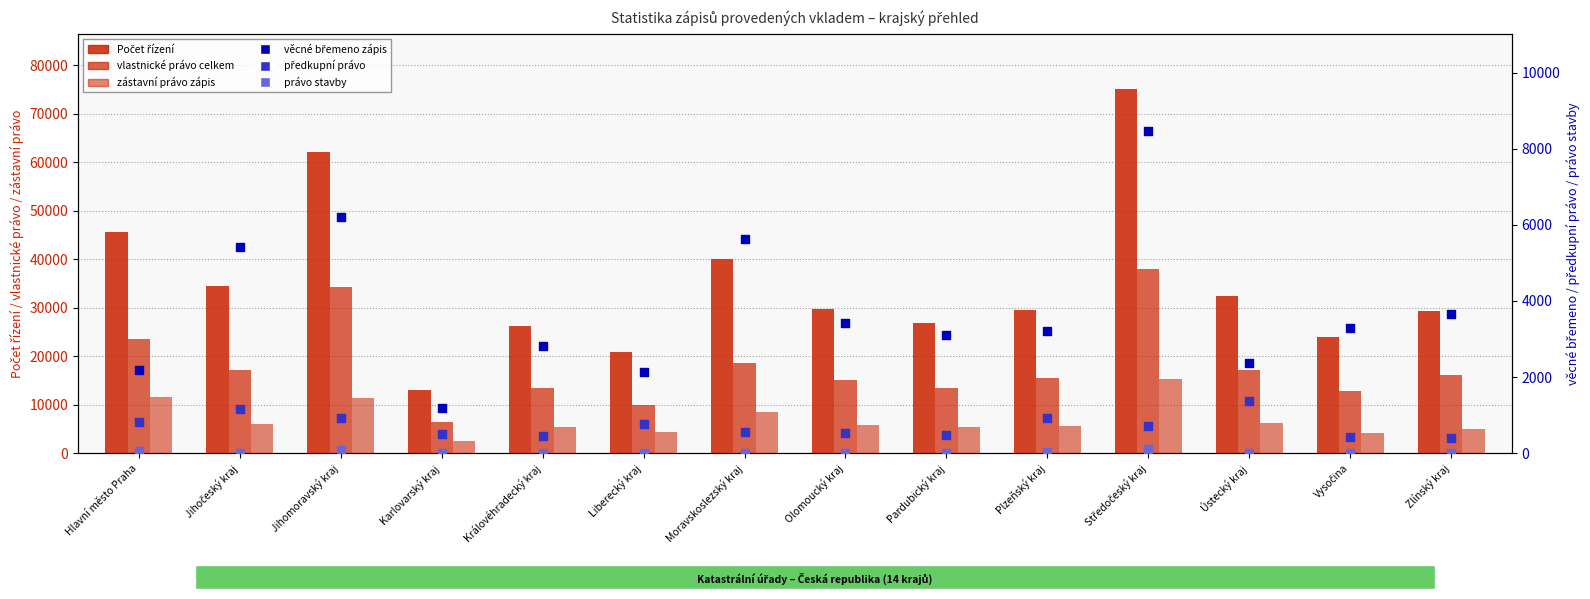

What is the total value across all series at Pardubický kraj?

49378